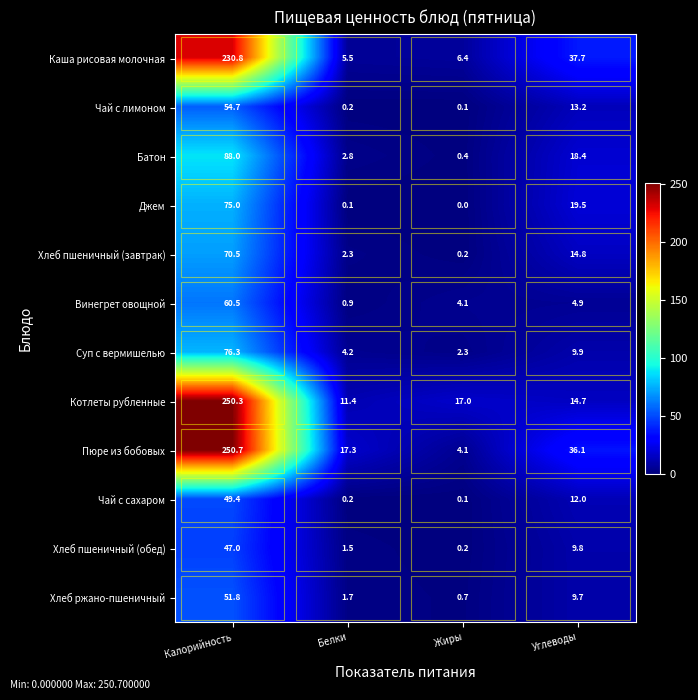

Where does the Чай с лимоном series first go above 13?

Калорийность